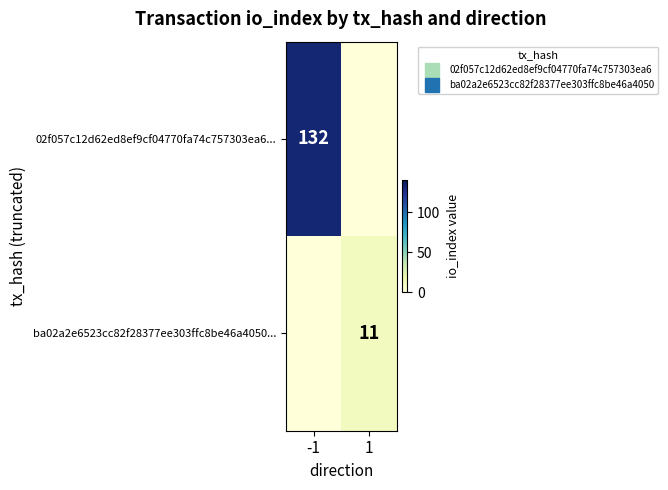

Rank the series by their average value, from lowest to highest.

ba02a2e6523cc82f28377ee303ffc8be46a4050..., 02f057c12d62ed8ef9cf04770fa74c757303ea6...